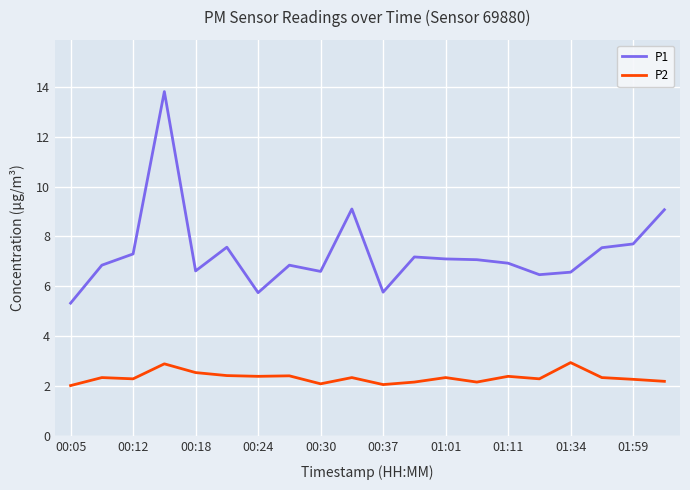

True or false: P2 and P1 intersect in this chart.

False